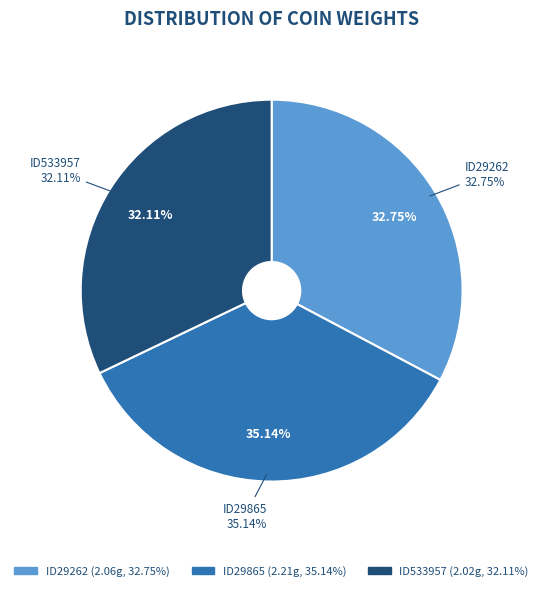

To the nearest percent, what is the difference between the ID29262 and ID29865 slice percentages?

2%